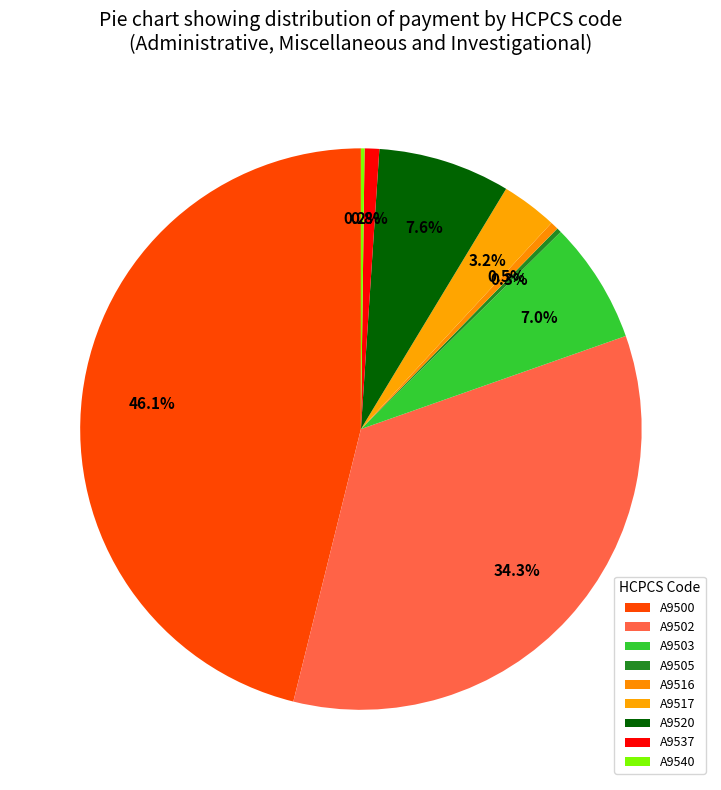

Is the sum of A9540 and A9520 greater than half?

No